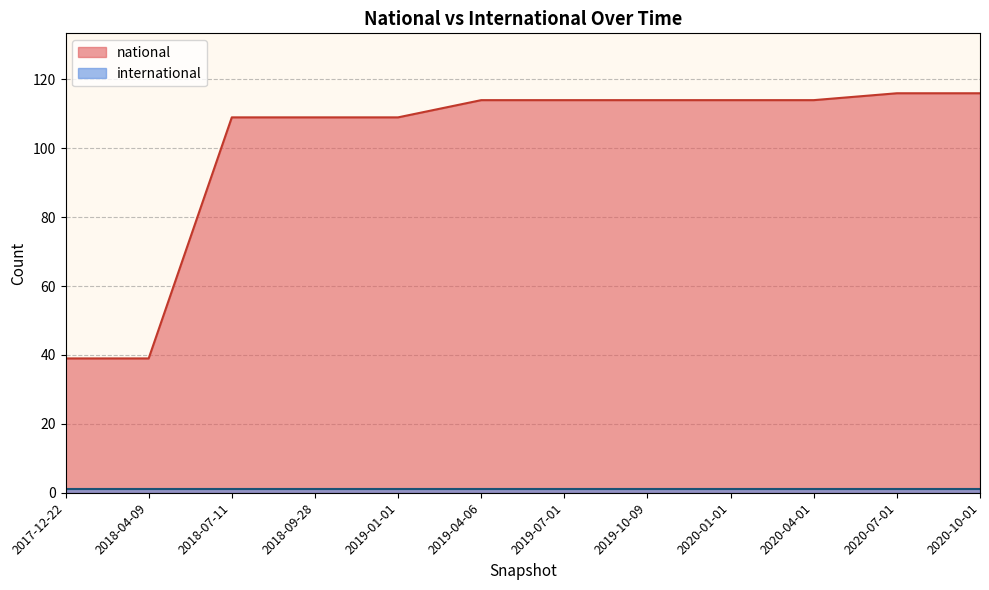

What is the value of the 4th point from the left?

109